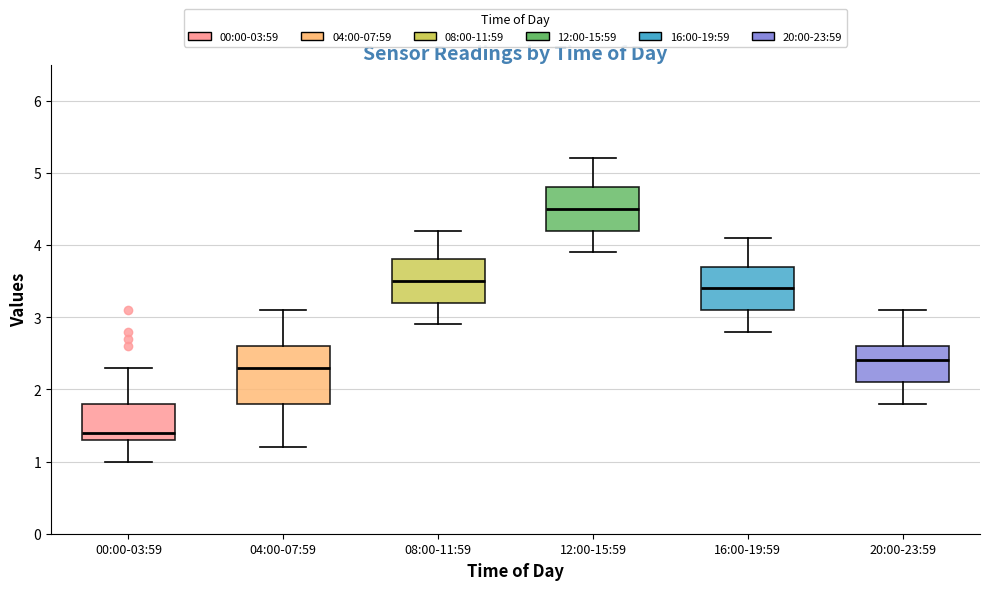

Reading left to right, read every box against the y-axis: the position of its median line, the range the box covers, and the ends of its whiskers. The values are not printed on the chart, so give them approximately, as read against the axis.

00:00-03:59: median 1.4, box 1.3 to 1.8, whiskers 1.0 to 2.3
04:00-07:59: median 2.3, box 1.8 to 2.6, whiskers 1.2 to 3.1
08:00-11:59: median 3.5, box 3.2 to 3.8, whiskers 2.9 to 4.2
12:00-15:59: median 4.5, box 4.2 to 4.8, whiskers 3.9 to 5.2
16:00-19:59: median 3.4, box 3.1 to 3.7, whiskers 2.8 to 4.1
20:00-23:59: median 2.4, box 2.1 to 2.6, whiskers 1.8 to 3.1